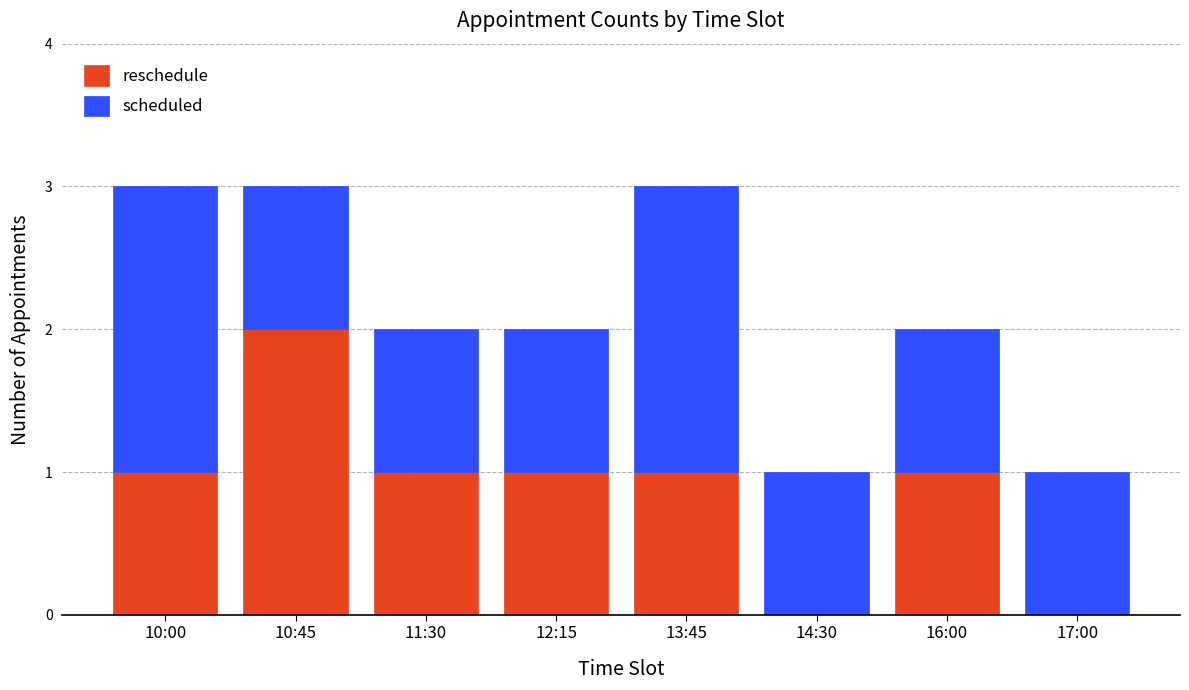

The value of reschedule at 12:15 is 1. True or false?

True